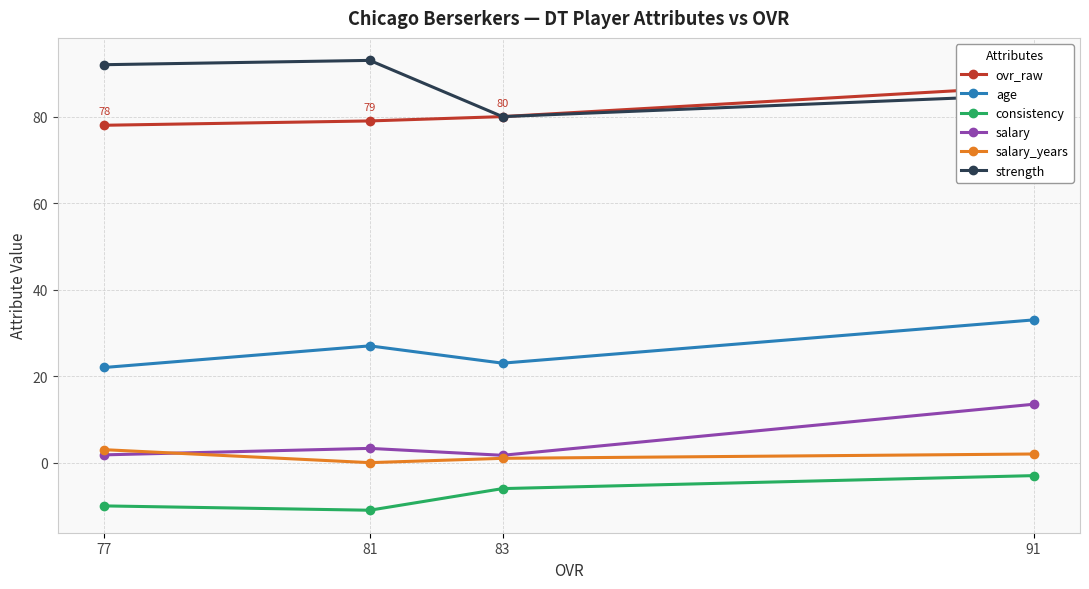

Between 83 and 77, which series saw the biggest shift?

strength